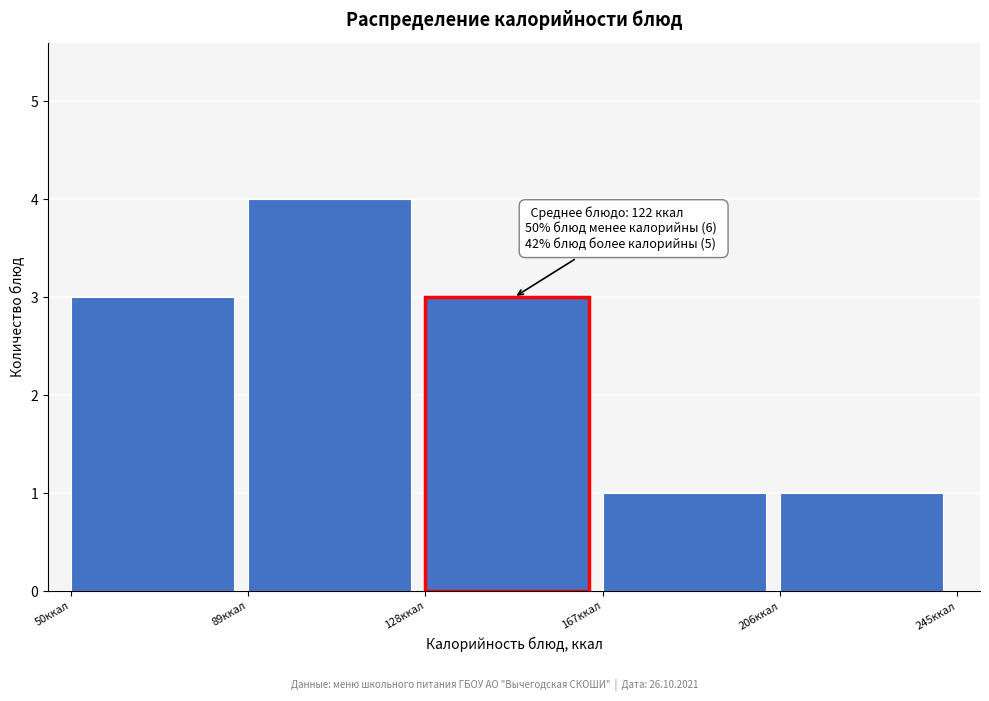

Over which range of the x-axis is the bar tallest?

89 to 128